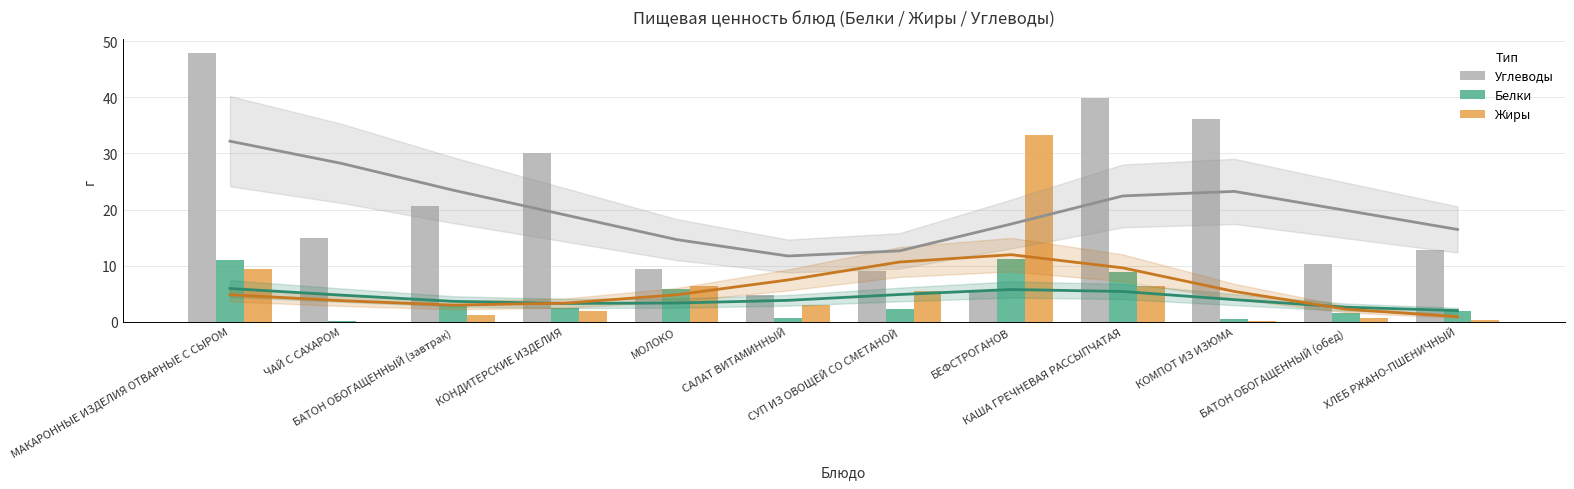

What is the total value across all series at САЛАТ ВИТАМИННЫЙ?

8.5